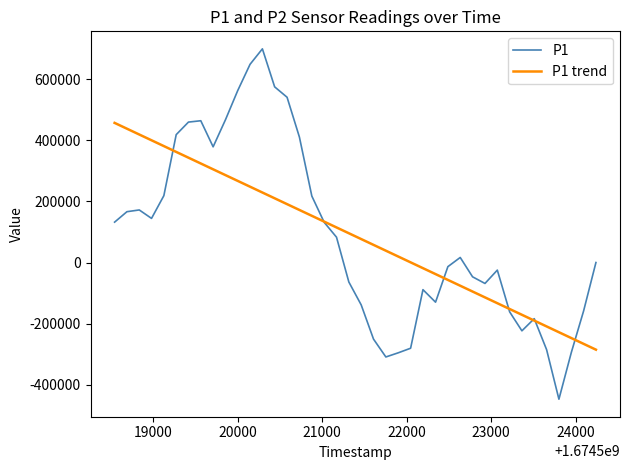

What is the smallest value displayed?

-447764.5